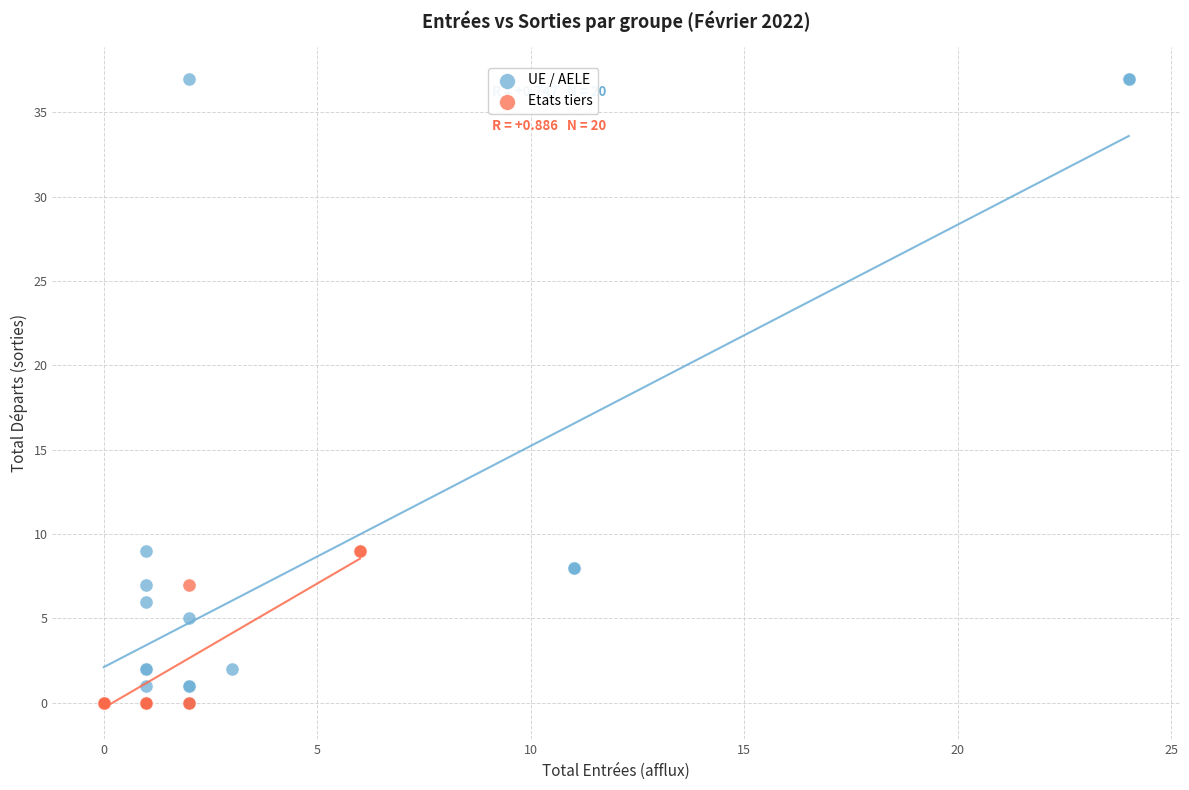

Which series has the largest Y range (max minus min)?

UE / AELE